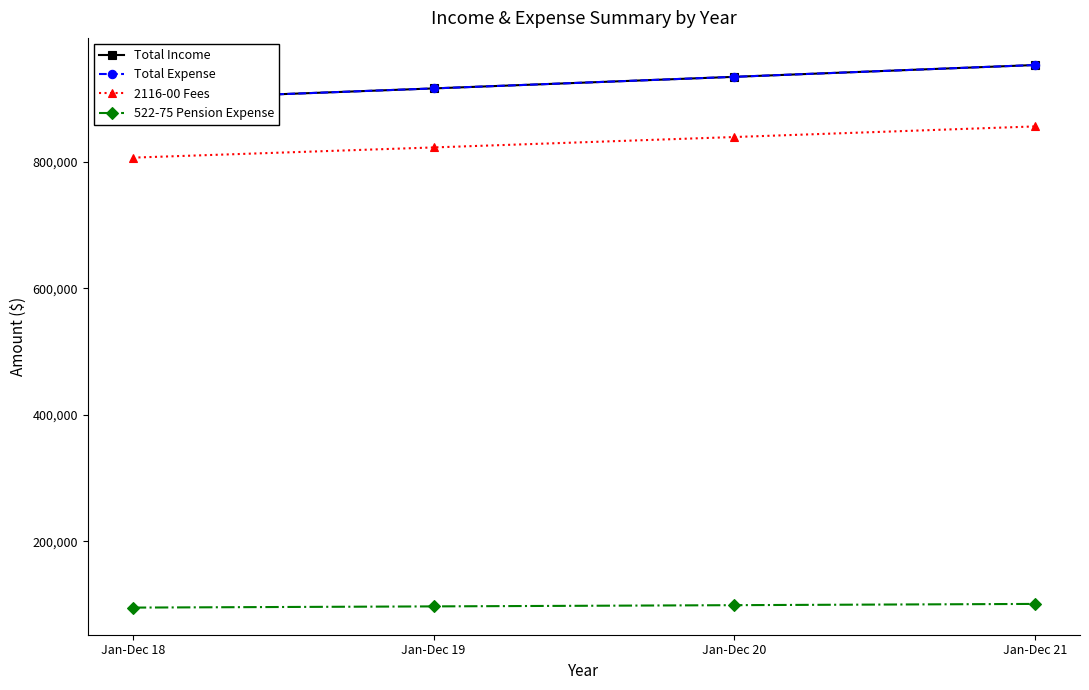

True or false: Total Income and Total Expense cross at least once.

False